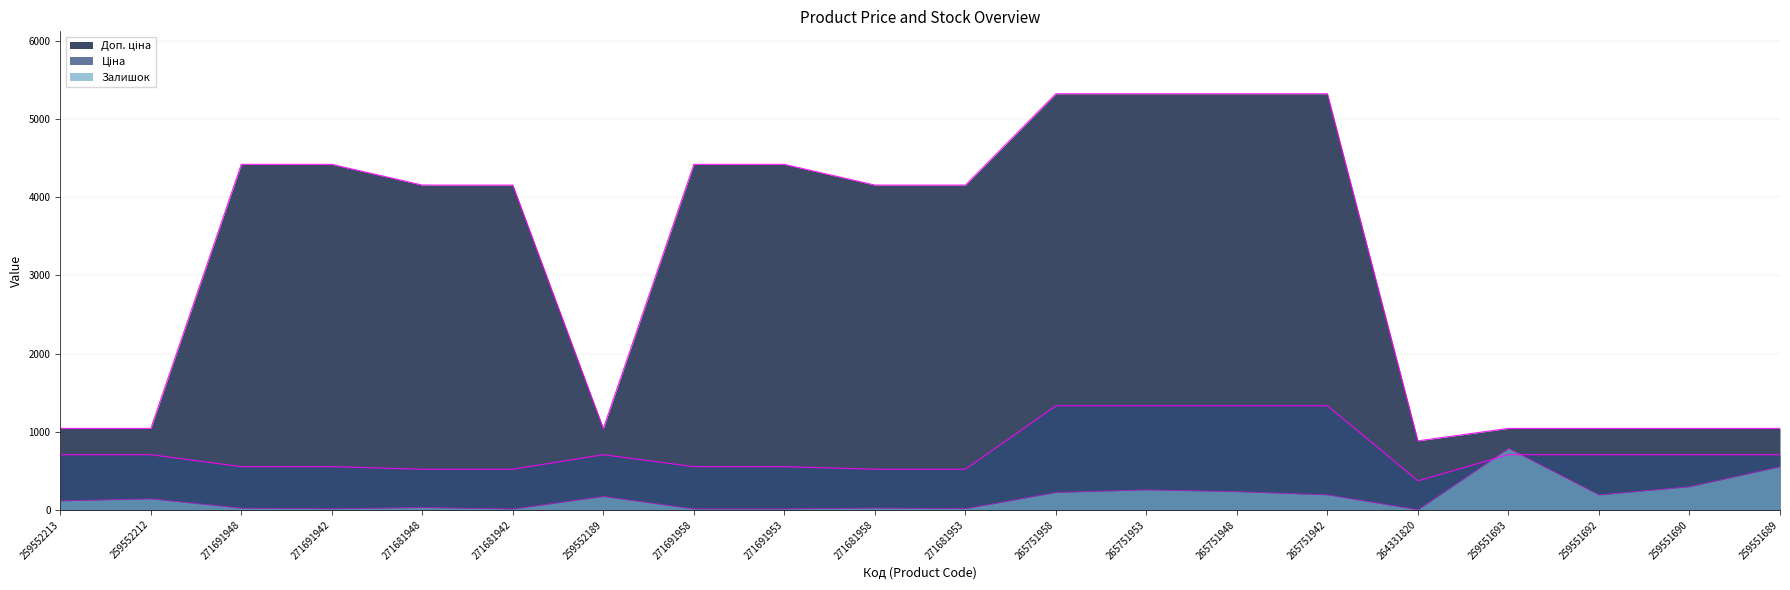

At how many categories does at least one series exceed 932?

19